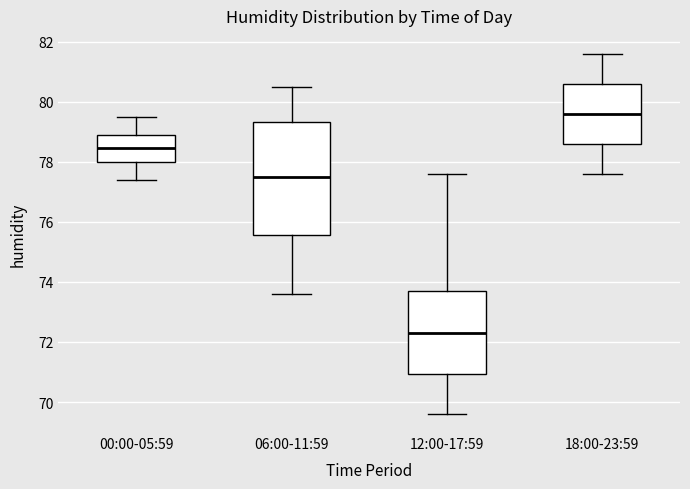

Which box has the lowest median line?

12:00-17:59